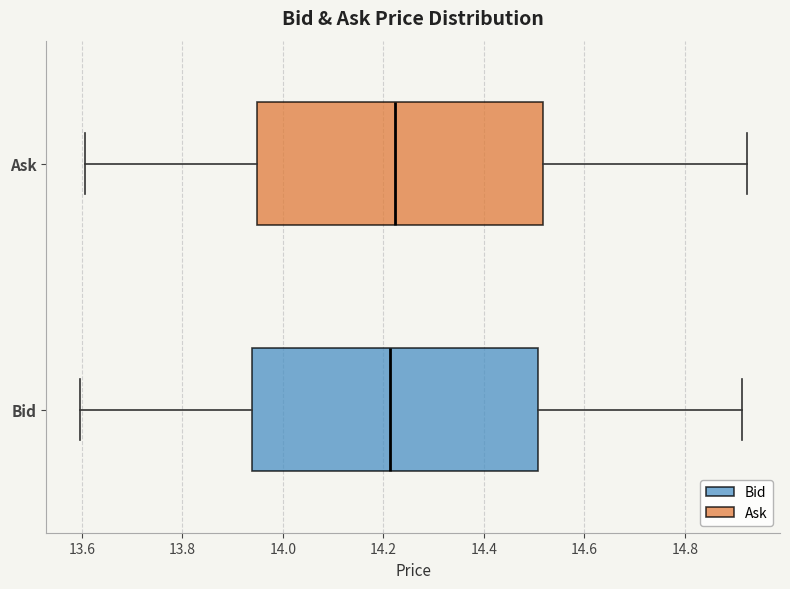

Reading bottom to top, transcribe this box plot: for each box, give where its median line is, the range the box spans, and where its two whiskers end, as read against the x-axis. The values are not printed on the chart, so give them approximately, as read against the axis.

Bid: median 14.22, box 13.94 to 14.50, whiskers 13.60 to 14.92
Ask: median 14.22, box 13.94 to 14.52, whiskers 13.60 to 14.92